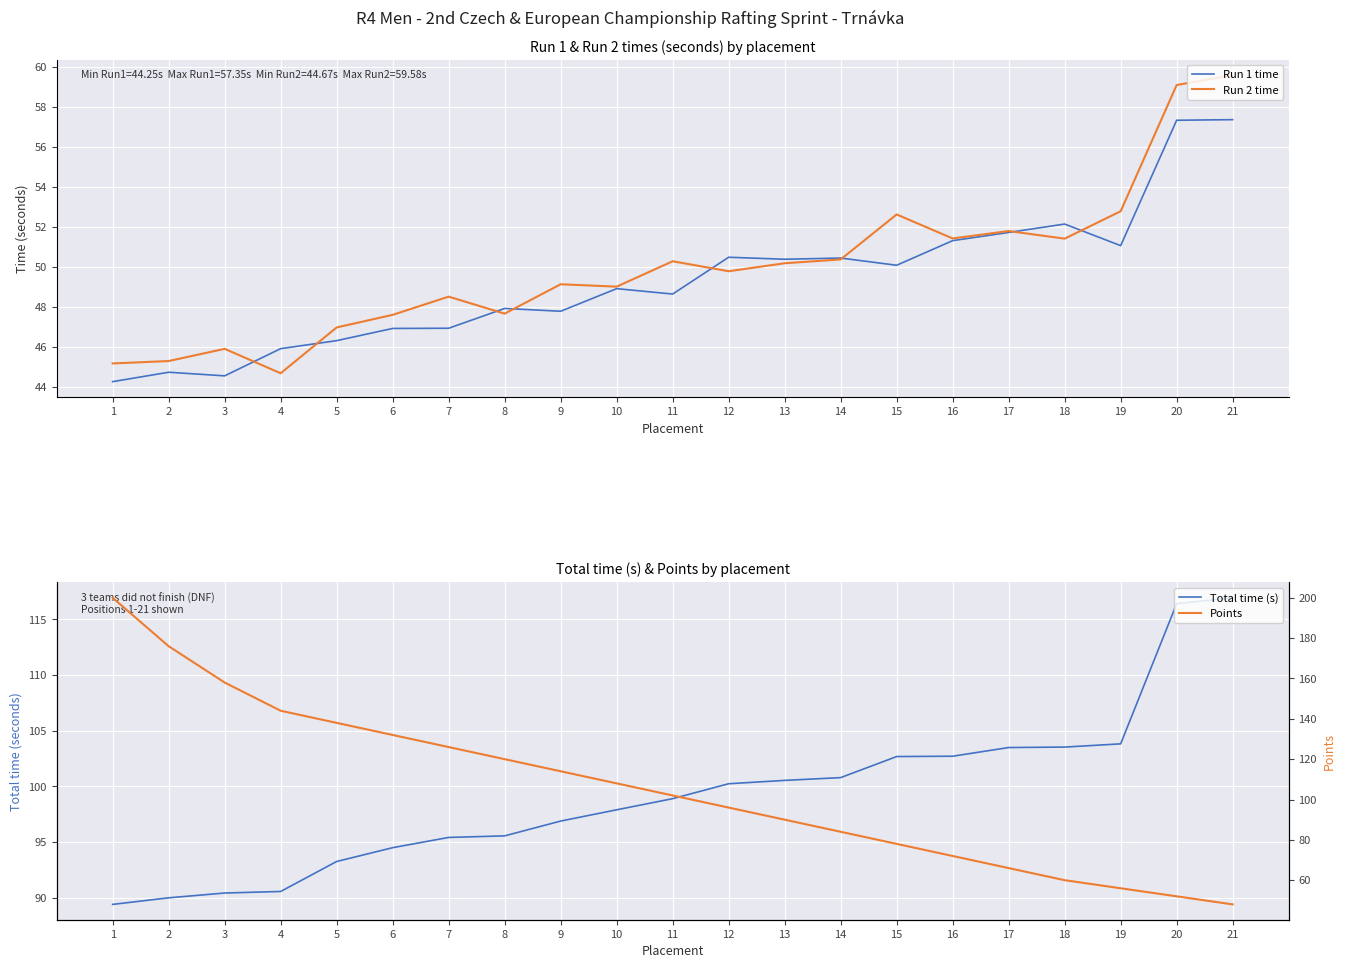

What is the total value across all series at 2?

356.0